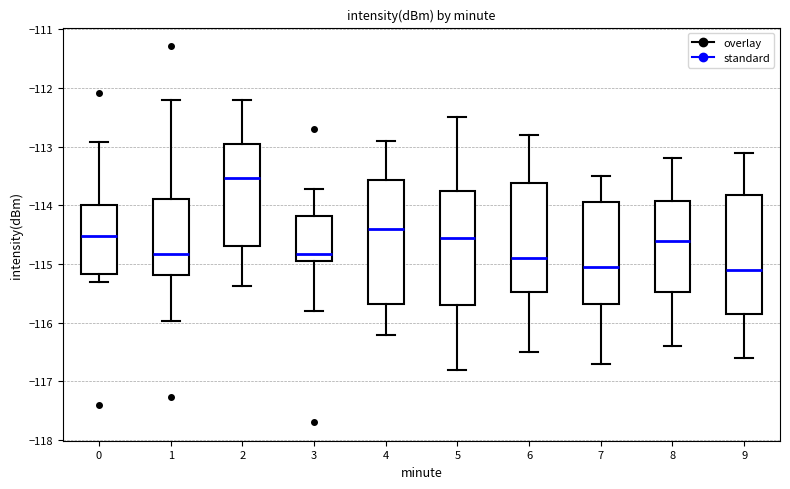

Reading left to right, read every box against the y-axis: the position of its median line, the range the box covers, and the ends of its whiskers. The values are not printed on the chart, so give them approximately, as read against the axis.

0: median -114.5, box -115.2 to -114.0, whiskers -115.3 to -112.9
1: median -114.8, box -115.2 to -113.9, whiskers -116.0 to -112.2
2: median -113.5, box -114.7 to -113.0, whiskers -115.4 to -112.2
3: median -114.8, box -115.0 to -114.2, whiskers -115.8 to -113.7
4: median -114.4, box -115.7 to -113.6, whiskers -116.2 to -112.9
5: median -114.5, box -115.7 to -113.7, whiskers -116.8 to -112.5
6: median -114.9, box -115.5 to -113.6, whiskers -116.5 to -112.8
7: median -115.0, box -115.7 to -113.9, whiskers -116.7 to -113.5
8: median -114.6, box -115.5 to -113.9, whiskers -116.4 to -113.2
9: median -115.1, box -115.8 to -113.8, whiskers -116.6 to -113.1